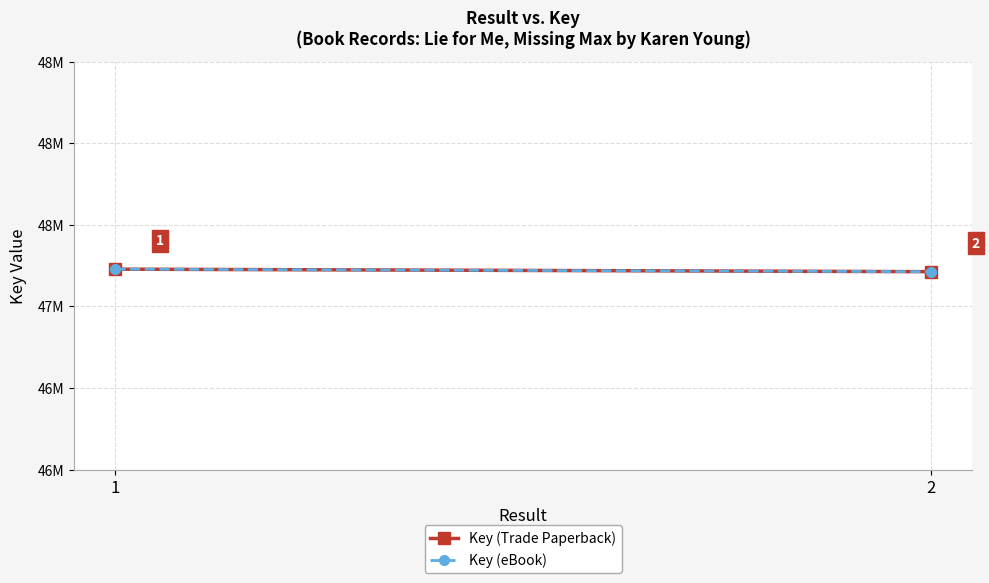

Rank the categories by Key (eBook) value from lowest to highest.

2, 1